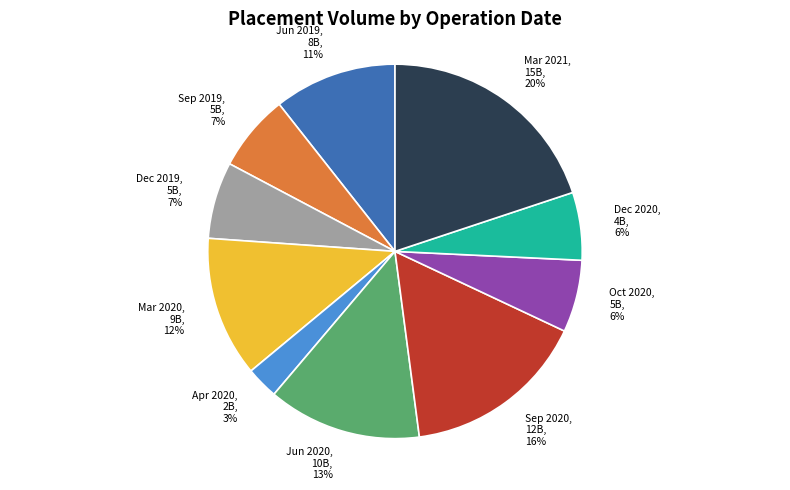

To the nearest percent, what is the difference between the largest and smallest slice percentages?

17%